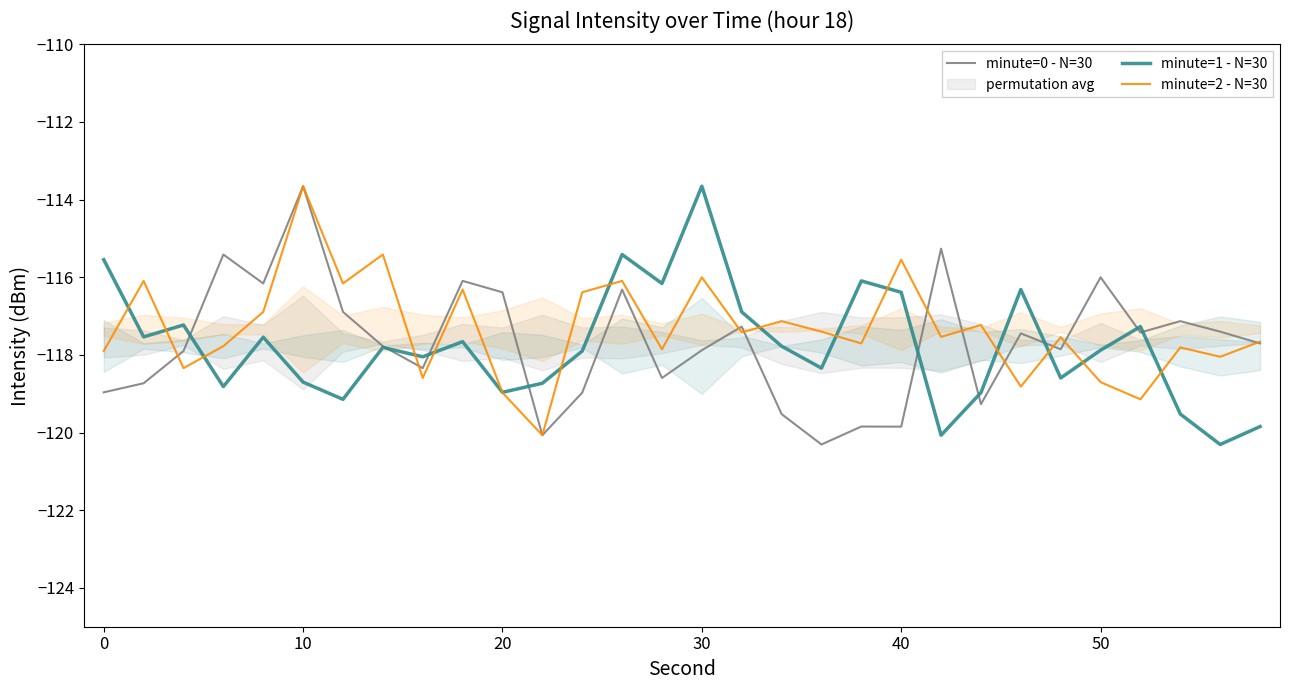

Which series has the largest range (max minus min)?

minute=0 - N=30